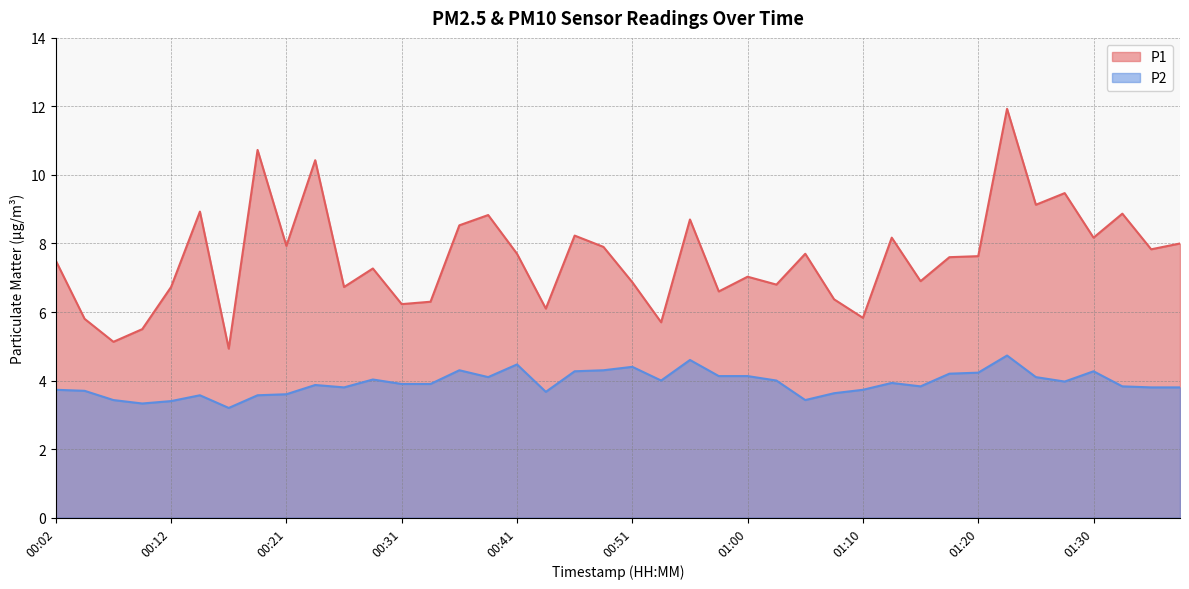

What is the label of the 18th point from the left?

00:43